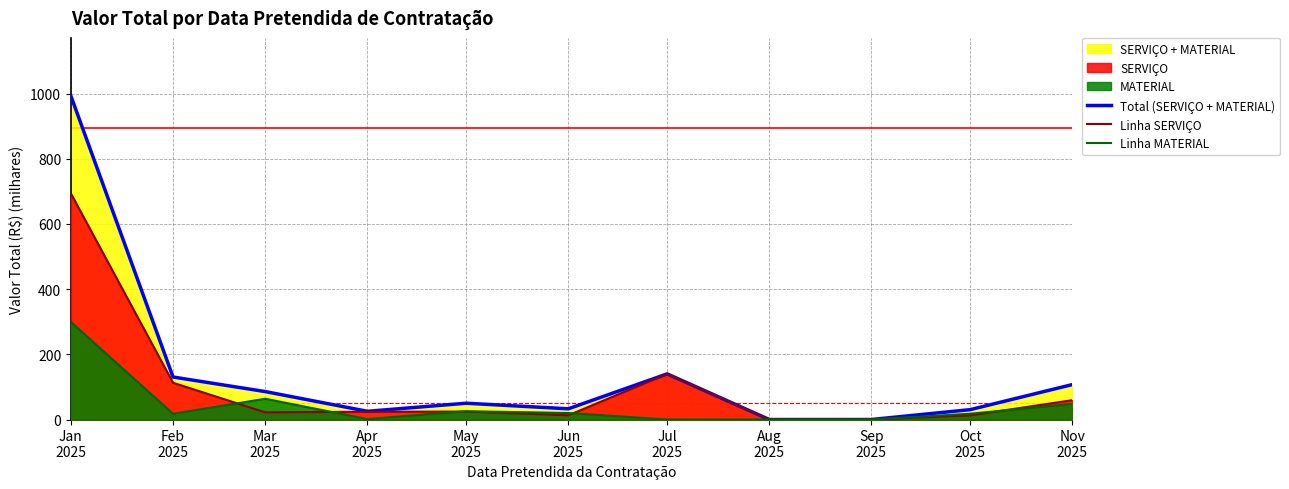

How many values in the Linha SERVIÇO series exceed 23?

6